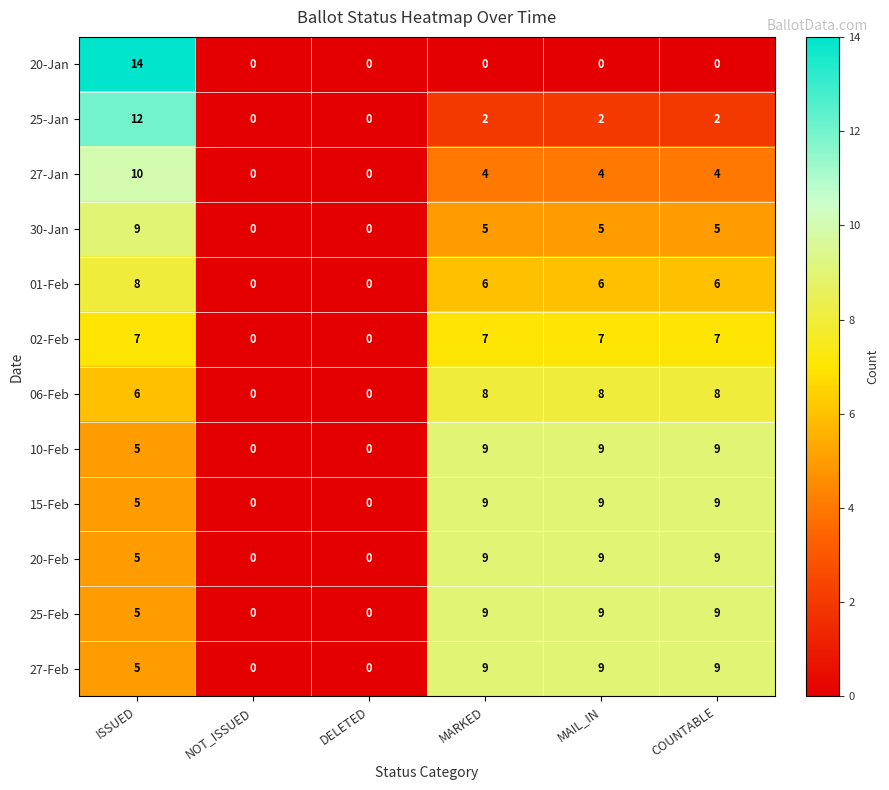

The value of 15-Feb at NOT_ISSUED is 6. True or false?

False